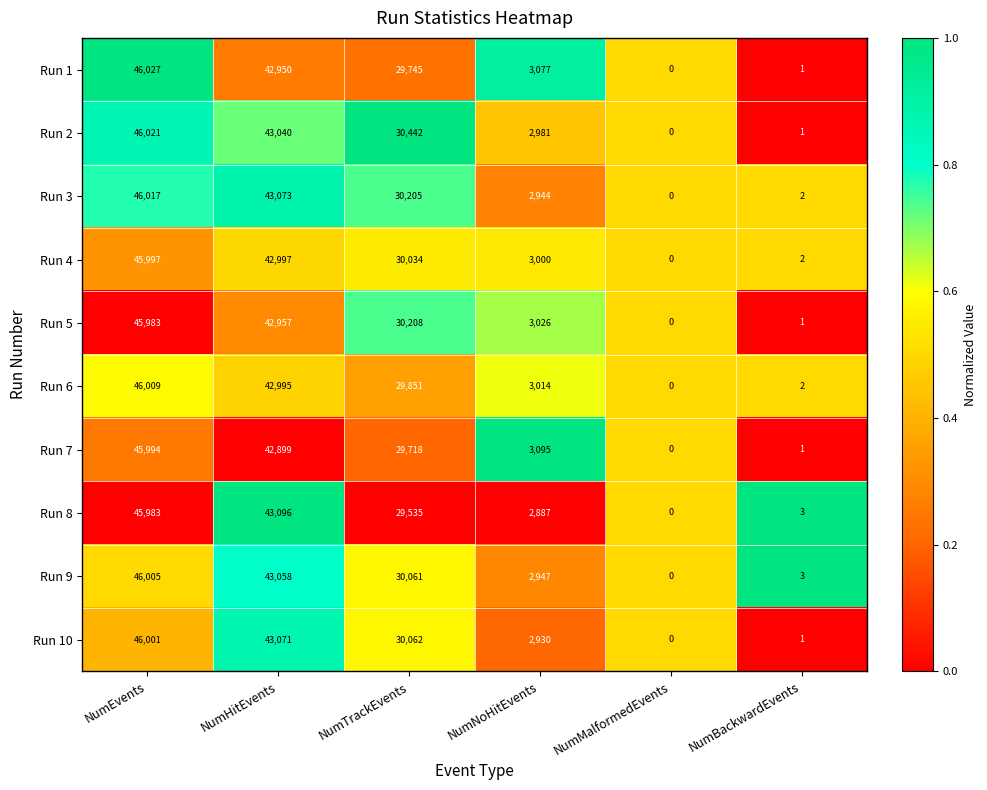

What is the highest value of the Run 2 series?

46021